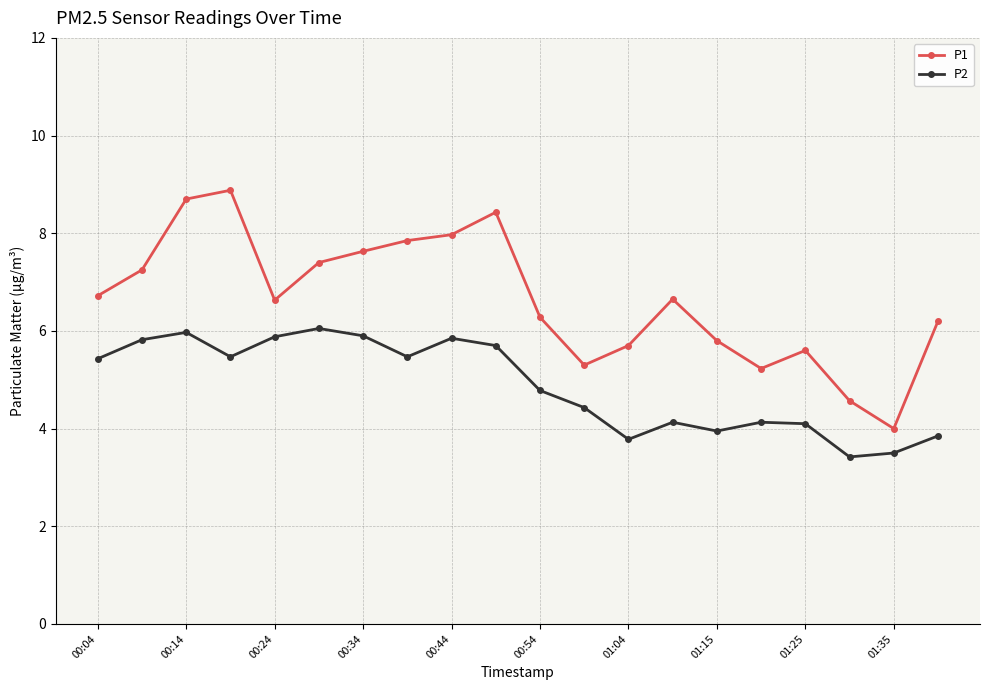

Which series has the largest range (max minus min)?

P1